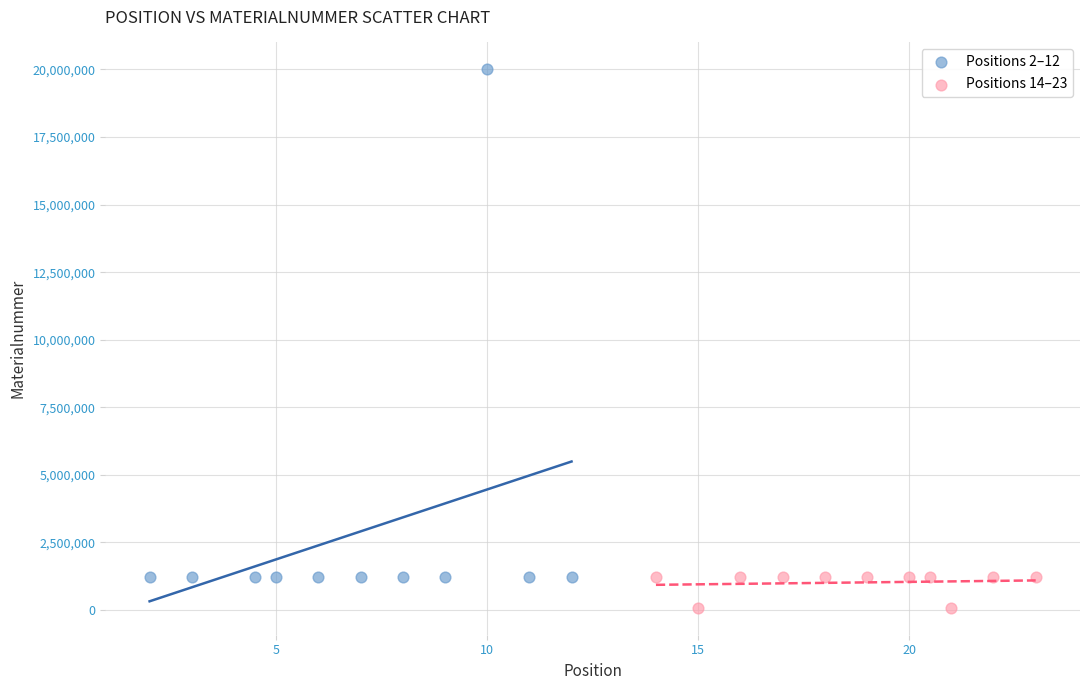

Which series reaches the maximum Y coordinate?

Positions 2–12